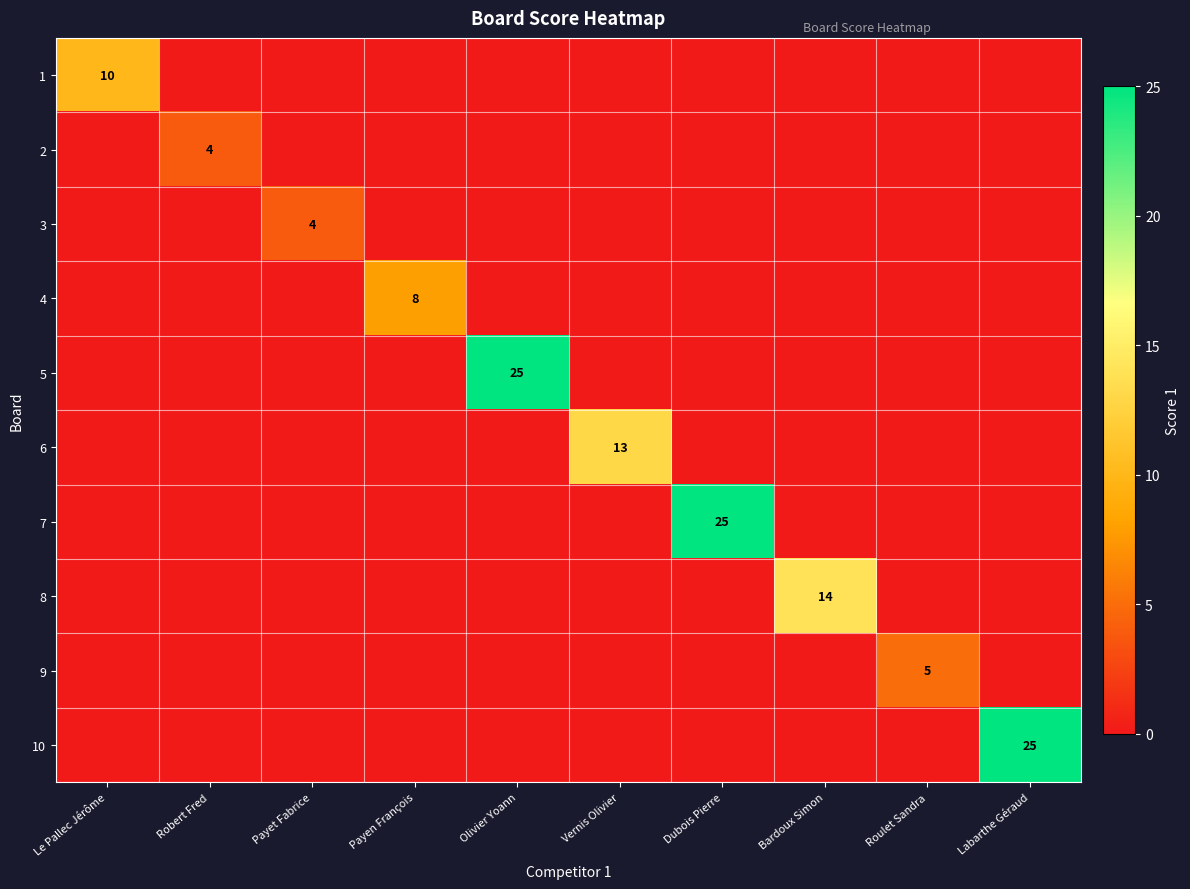

Which has a higher value, Vernis Olivier or Le Pallec Jérôme?

Le Pallec Jérôme